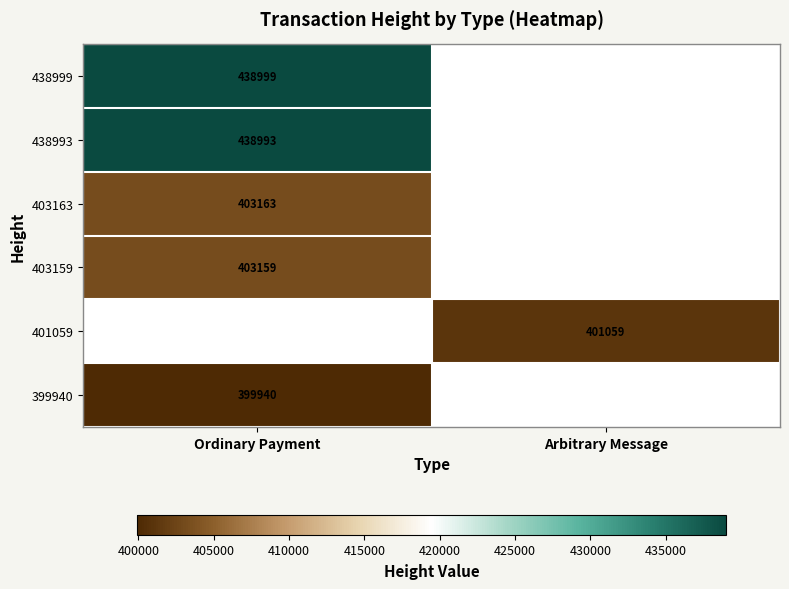

The 403163 series shows 403163 at Ordinary Payment. True or false?

True